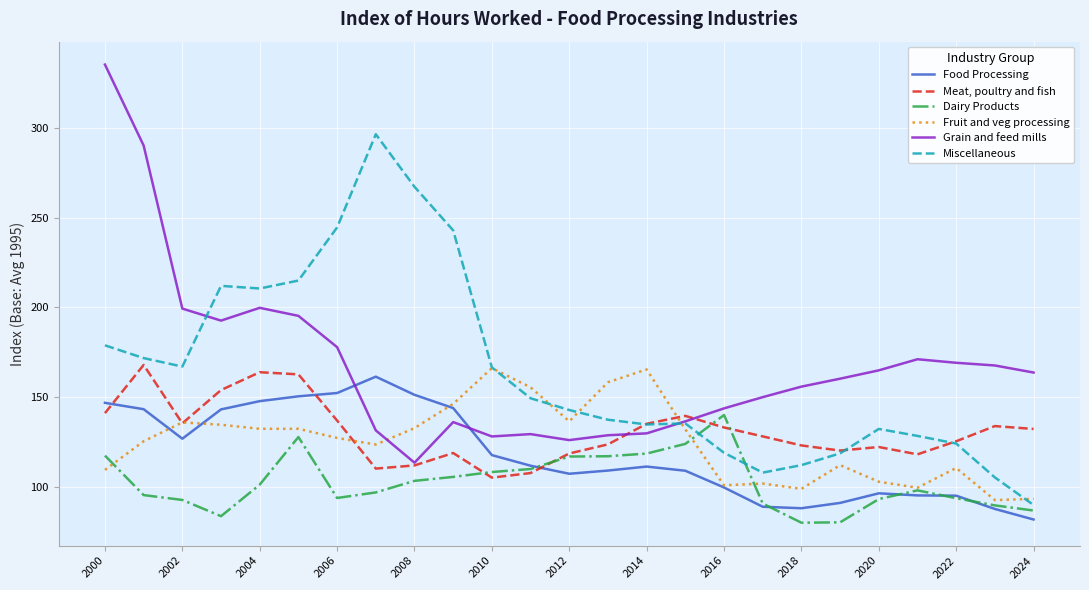

List the series in order of their peak value, lowest first.

Dairy Products, Food Processing, Fruit and veg processing, Meat, poultry and fish, Miscellaneous, Grain and feed mills